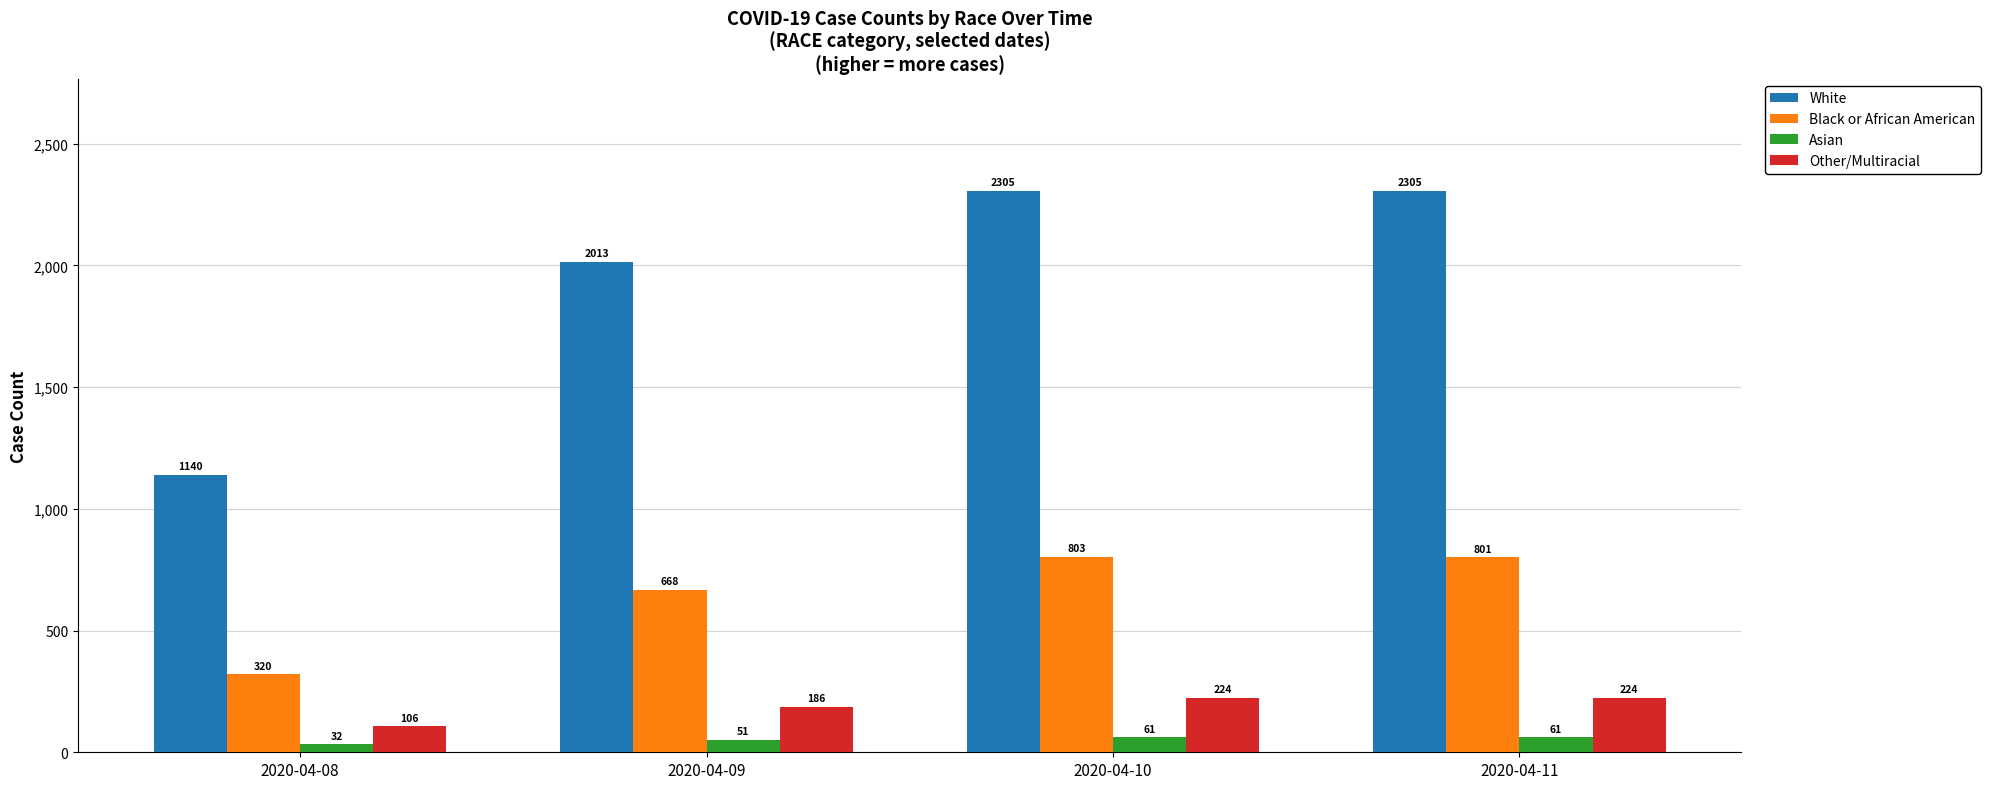

What value does the Black or African American series have at 2020-04-08, to the nearest 5?

320